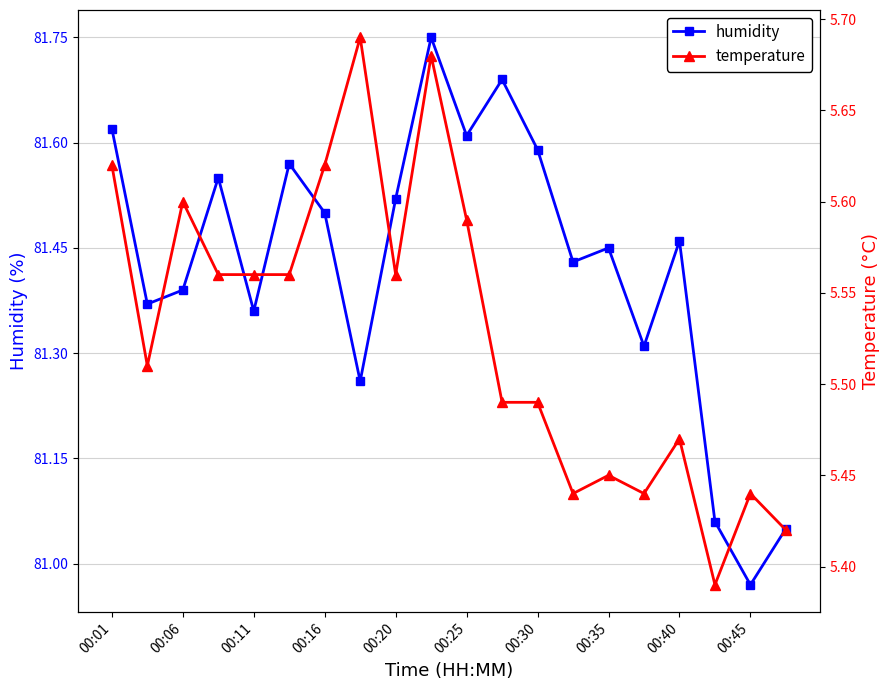

Reading right to left, extract all data points from this chart.

humidity: 81.0	81.0	81.1	81.5	81.3	81.5	81.4	81.6	81.7	81.6	81.8	81.5	81.3	81.5	81.6	81.4	81.5	81.4	81.4	81.6
temperature: 5.4	5.4	5.4	5.5	5.4	5.5	5.4	5.5	5.5	5.6	5.7	5.6	5.7	5.6	5.6	5.6	5.6	5.6	5.5	5.6